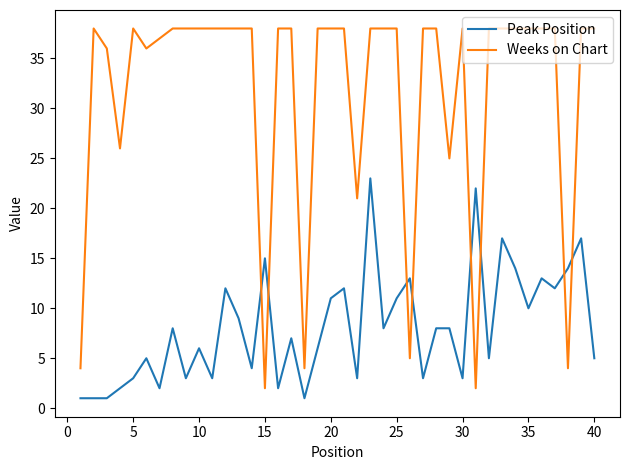

How many values in the Peak Position series are below 8?

20